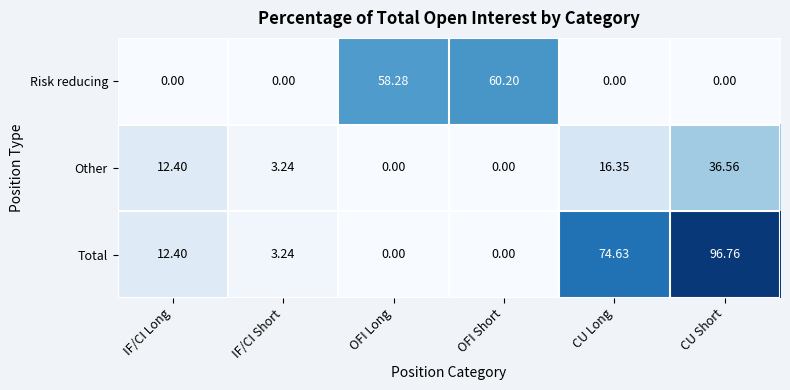

Rank the series by their maximum value, from highest to lowest.

Total, Risk reducing, Other